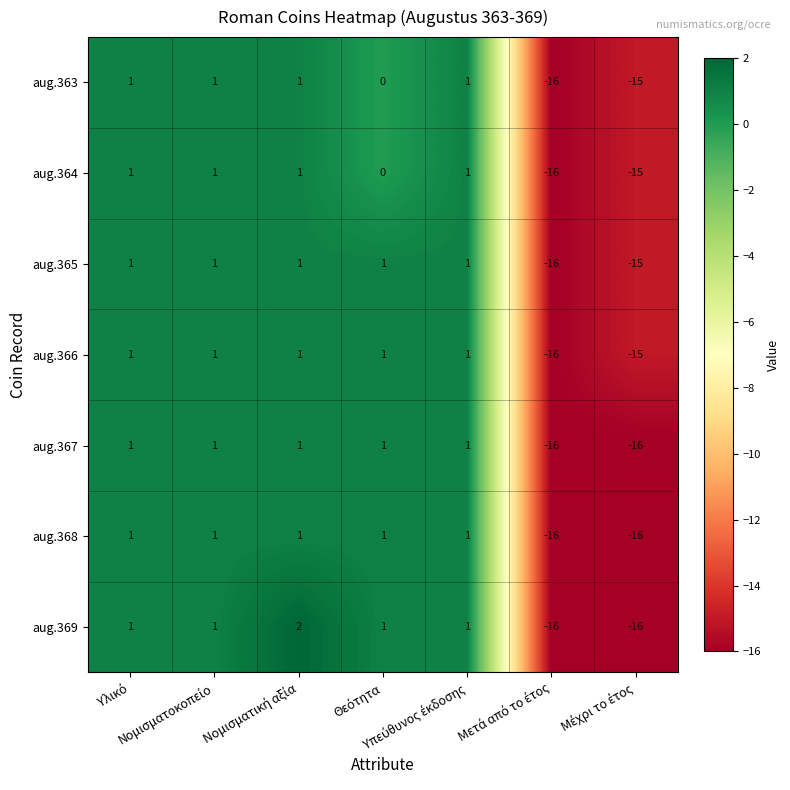

Which series has the largest range (max minus min)?

aug.369